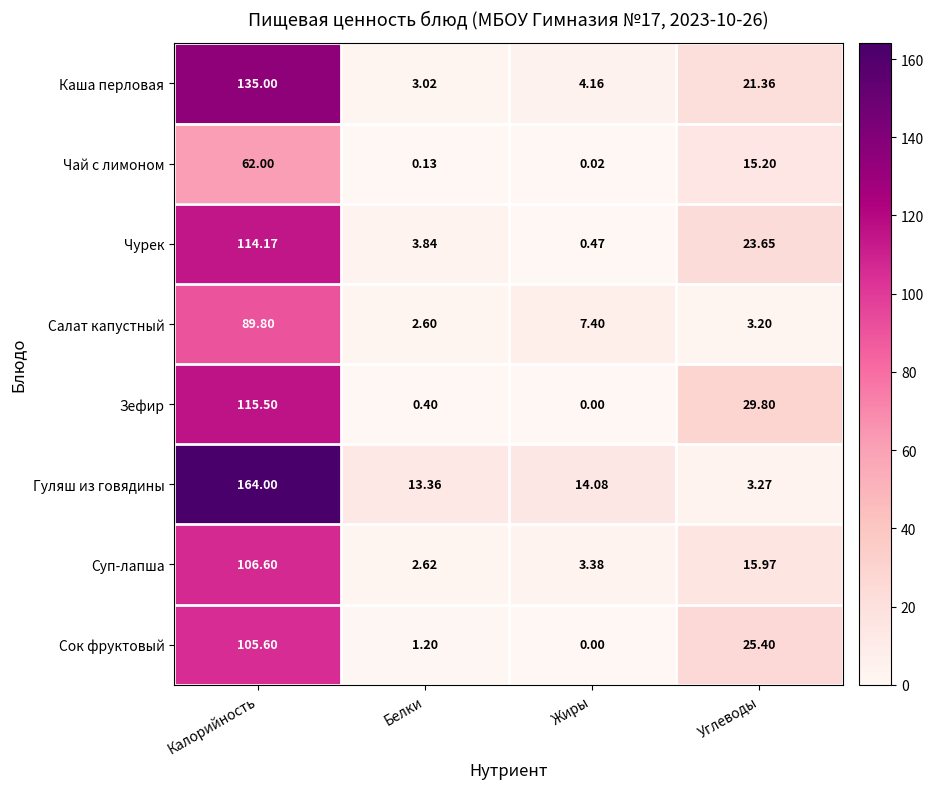

Where does the Салат капустный series first go above 7?

Калорийность